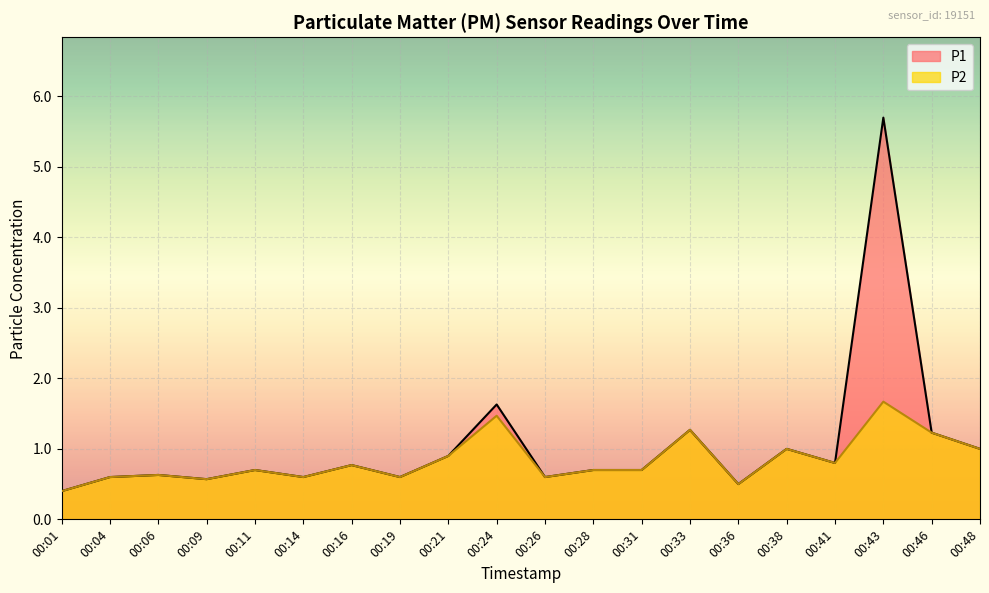

The P2 series shows 0.7 at 00:31. True or false?

True